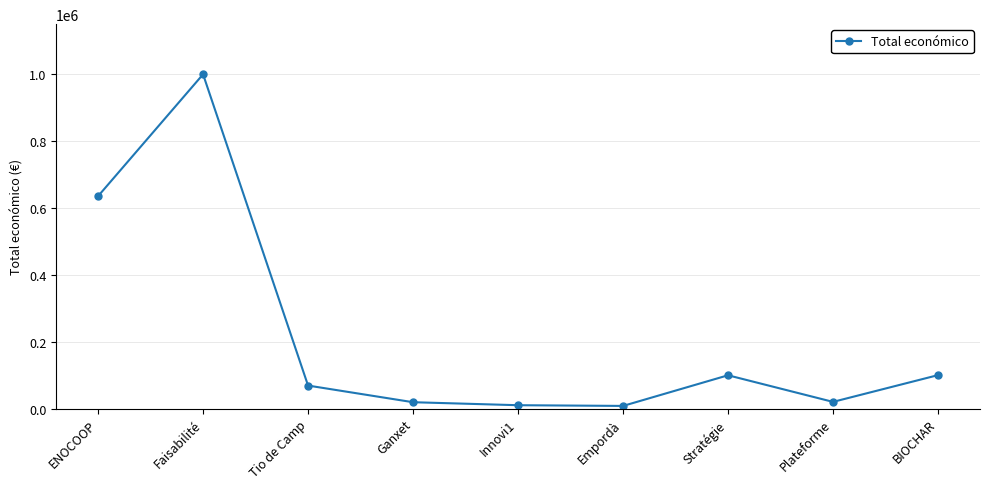

Is it true that the value at BIOCHAR is 150893?

False